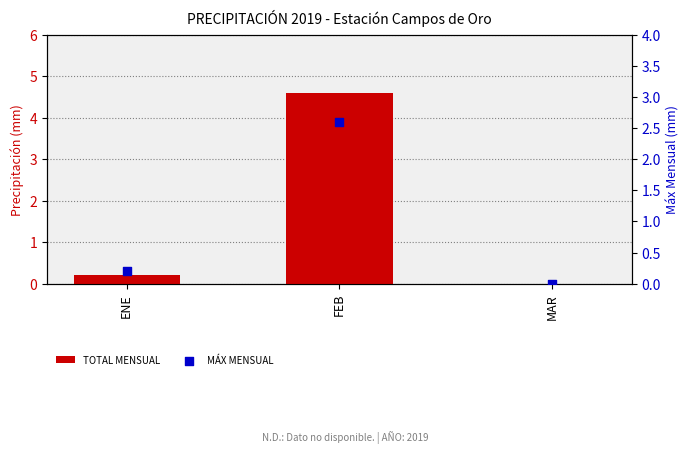

At how many categories does at least one series exceed 0?

2